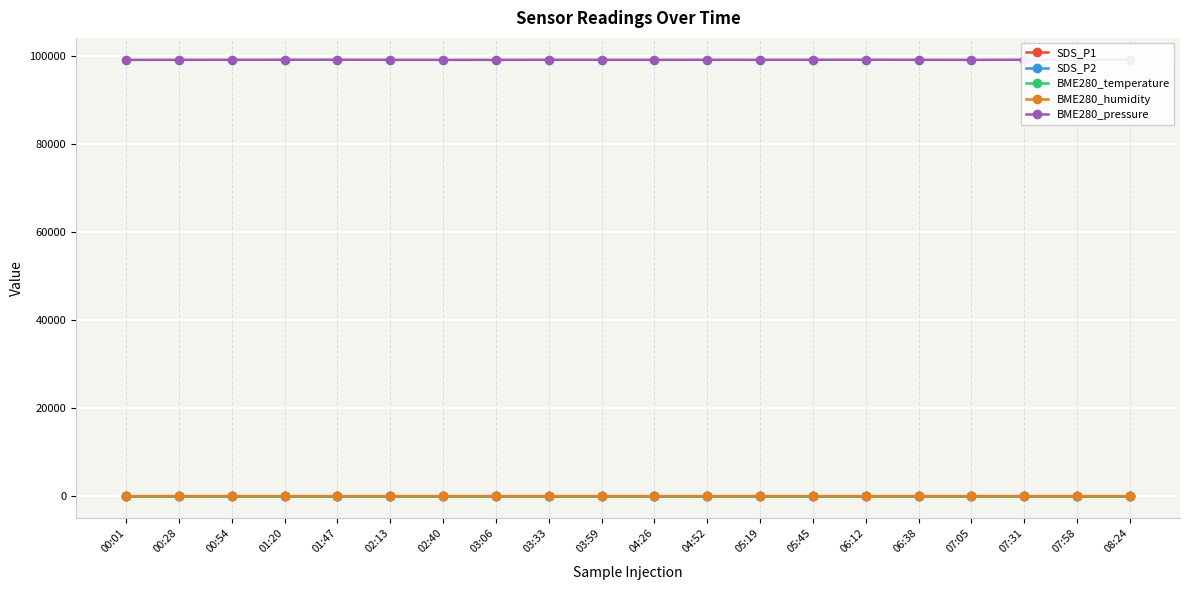

Does the chart display data point markers on the line(s)?

Yes